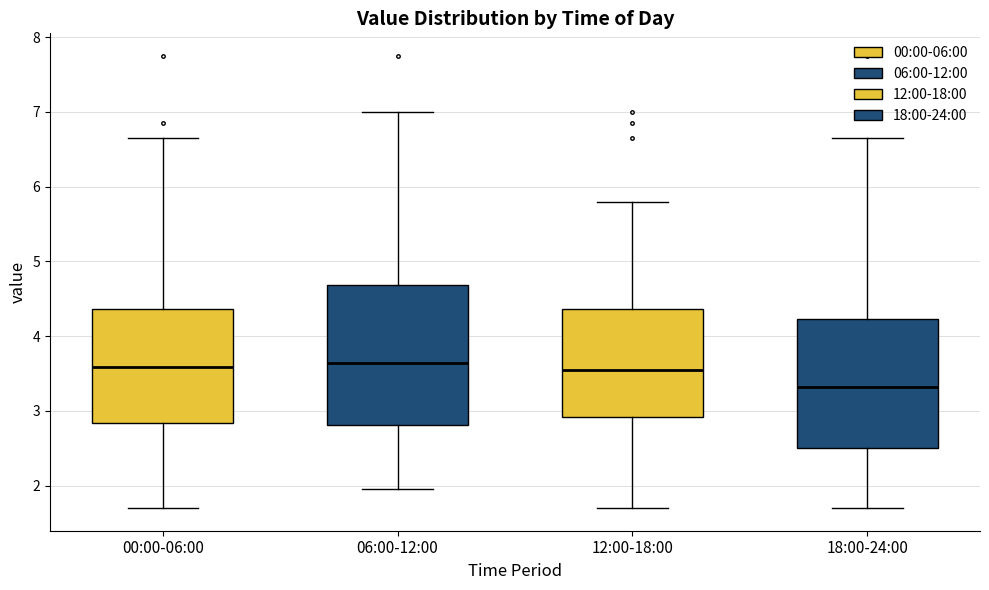

Where is the lower edge of the box for 18:00-24:00 on the y-axis? The values are not printed on the chart, so give them approximately, as read against the axis.

2.5